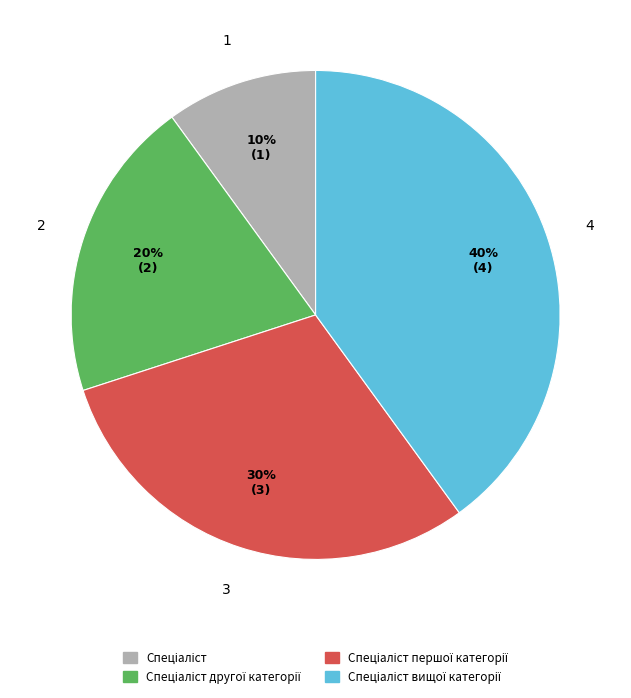

Is there any slice that represents more than half of the pie?

No